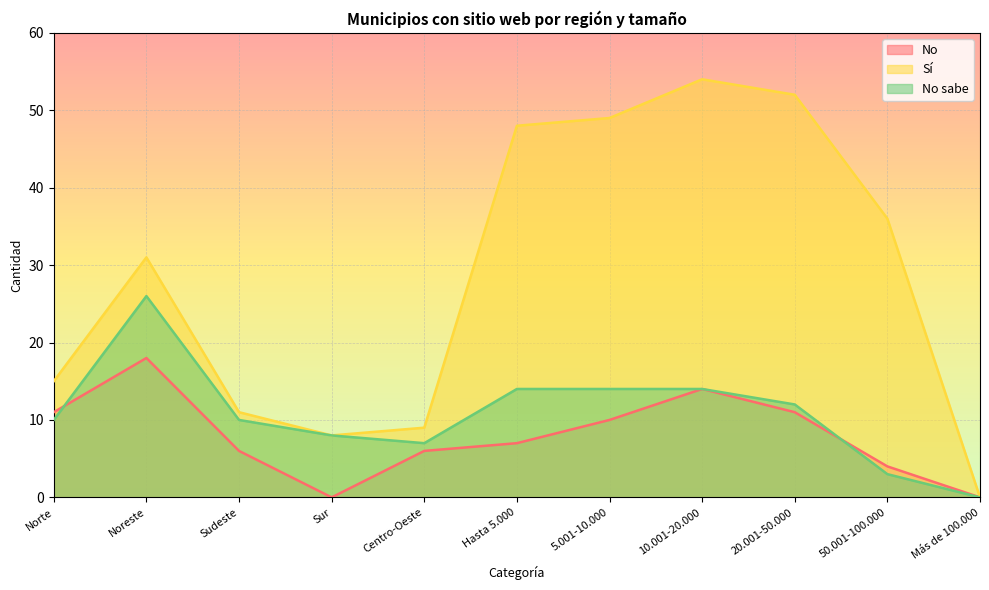

What is the average value of the No series?

8